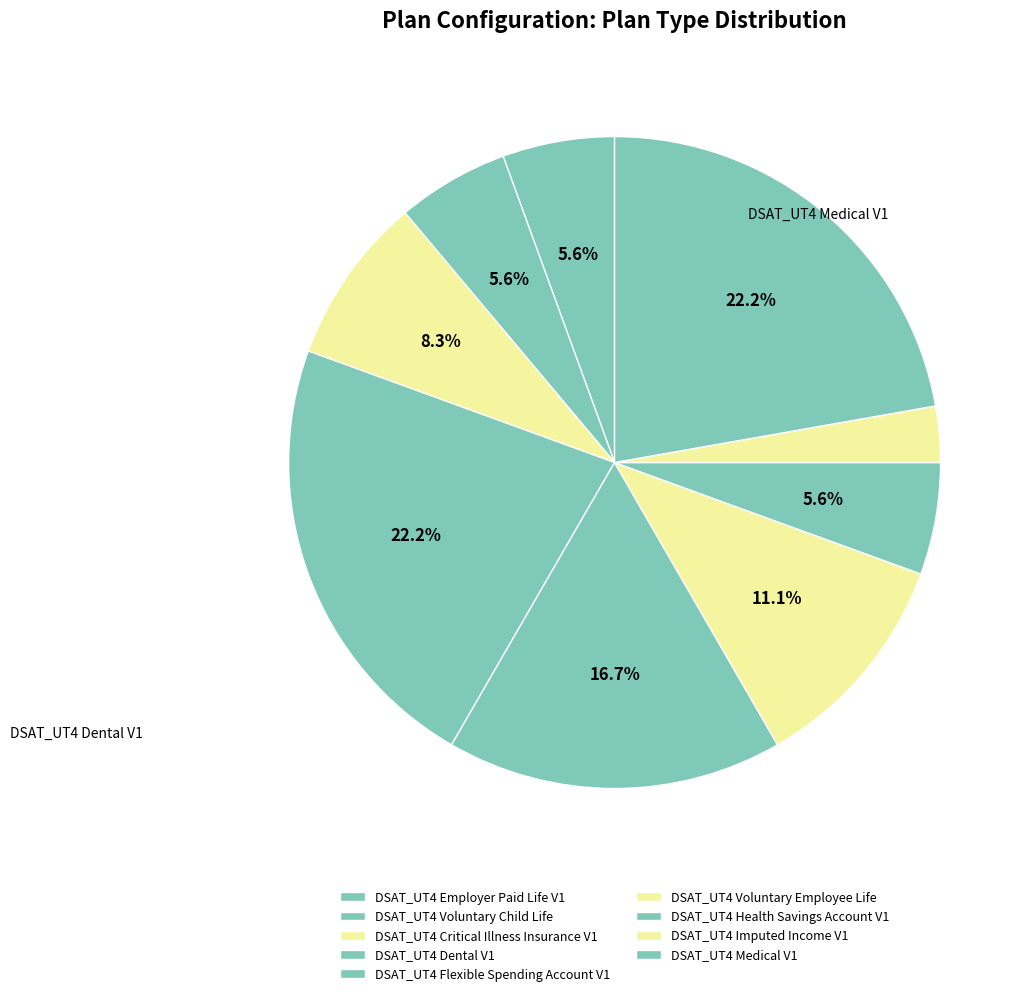

To the nearest percent, what is the difference between the largest and smallest slice percentages?

19%